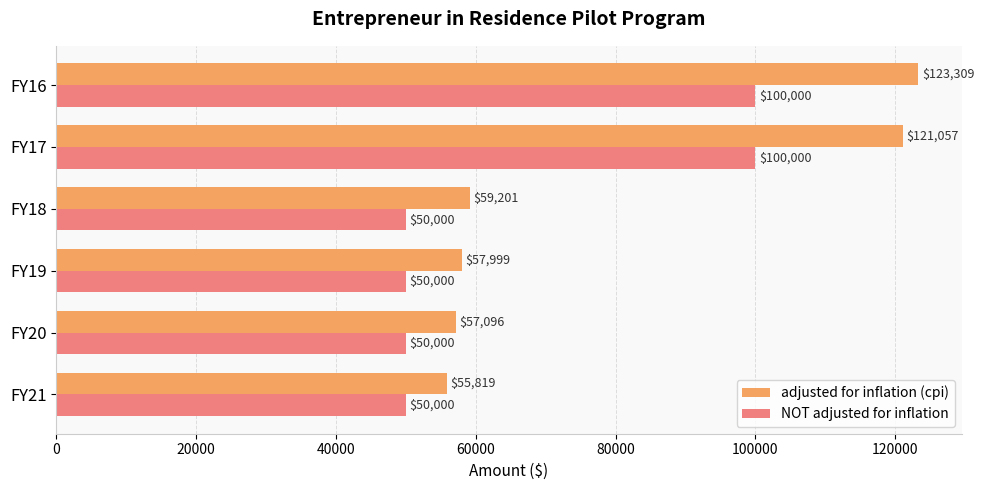

What is the sum of all adjusted for inflation (cpi) values?

474481